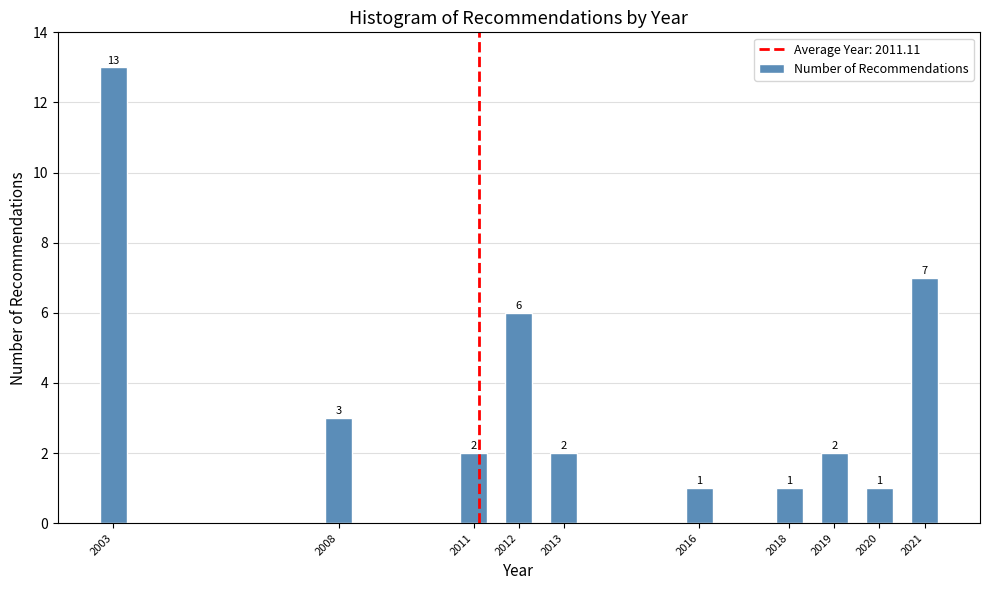

Reading left to right, extract all data points from this chart.

2003=13	2008=3	2011=2	2012=6	2013=2	2016=1	2018=1	2019=2	2020=1	2021=7